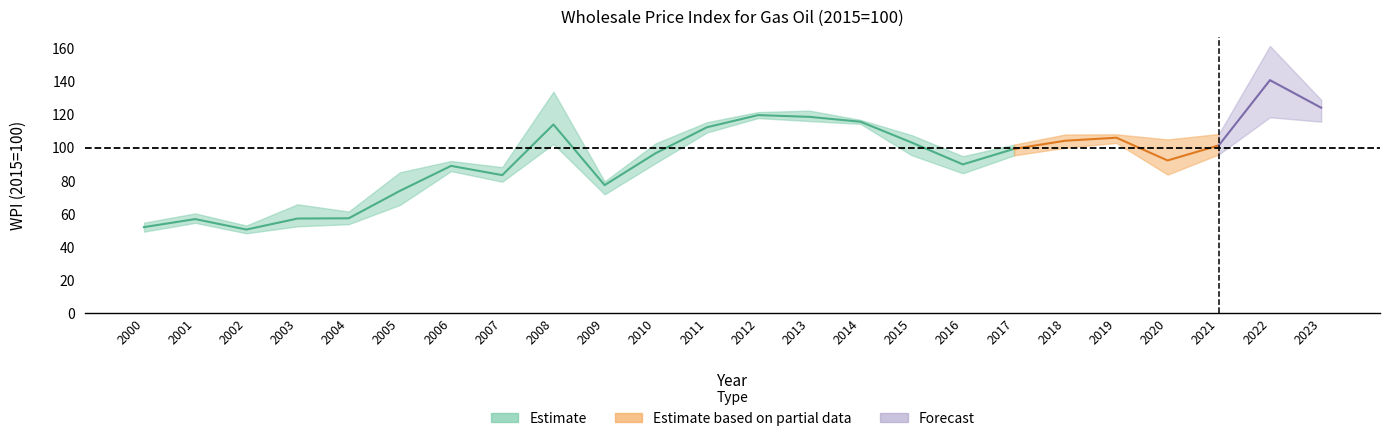

At which label is February closest to 88?

2006